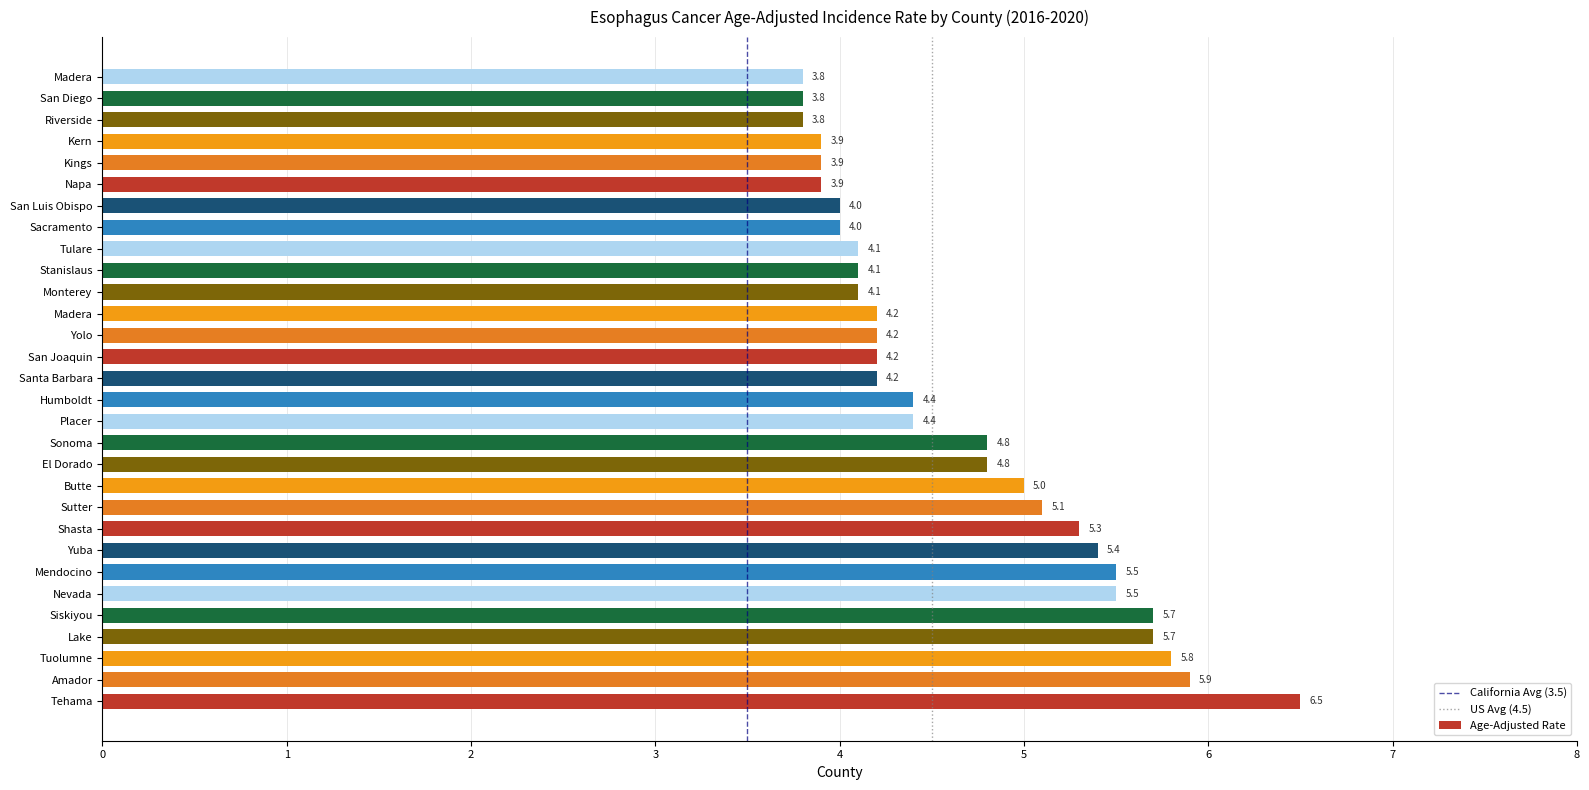

Rank the categories by value from lowest to highest.

Riverside, San Diego, Madera, Napa, Kings, Kern, Sacramento, San Luis Obispo, Monterey, Stanislaus, Tulare, Santa Barbara, San Joaquin, Yolo, Madera, Placer, Humboldt, El Dorado, Sonoma, Butte, Sutter, Shasta, Yuba, Nevada, Mendocino, Lake, Siskiyou, Tuolumne, Amador, Tehama